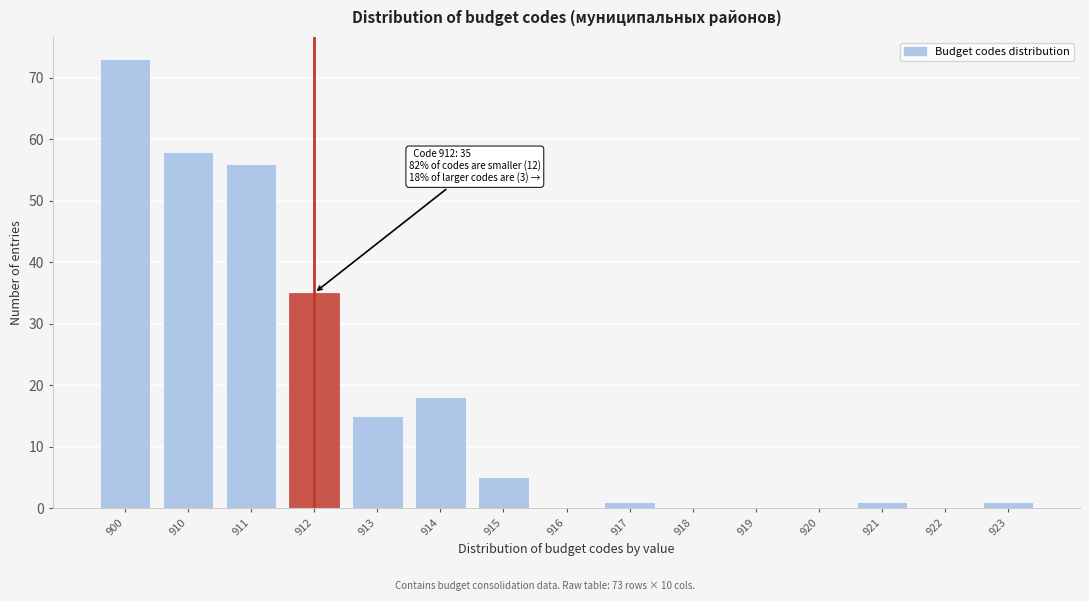

Reading right to left, what are all the values shown in this chart?

923=1	922=0	921=1	920=0	919=0	918=0	917=1	916=0	915=5	914=18	913=15	912=35	911=56	910=58	900=73